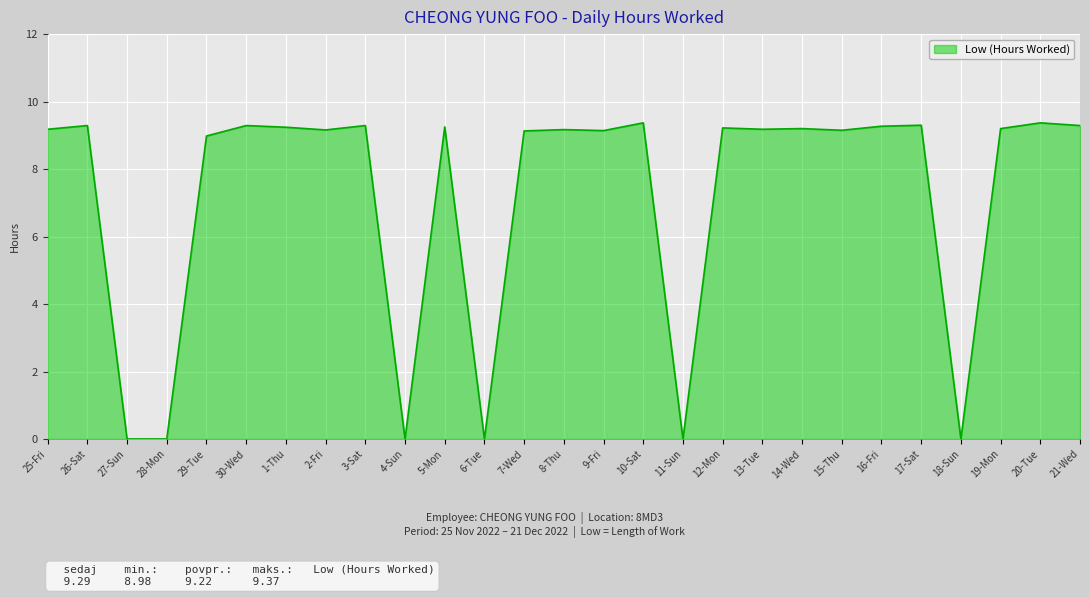

Approximately how many times larger is the value at 14-Wed compared to 12-Mon?

1.0